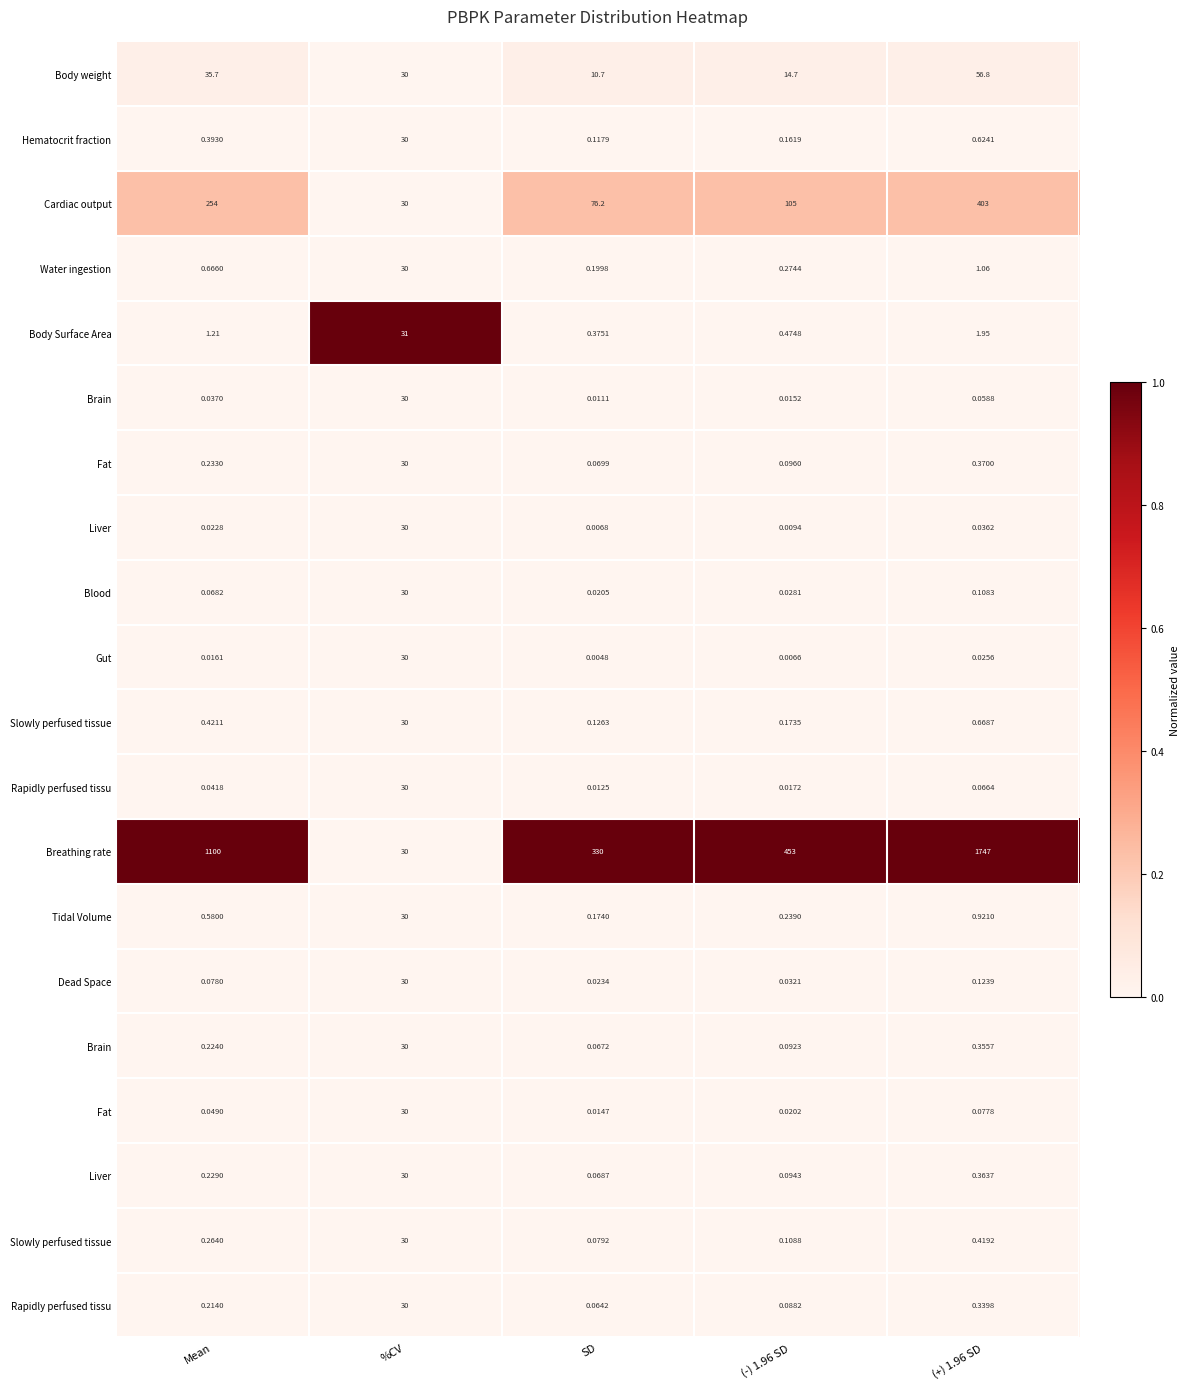

What is the difference between the highest and lowest values at (+) 1.96 SD?

1.0